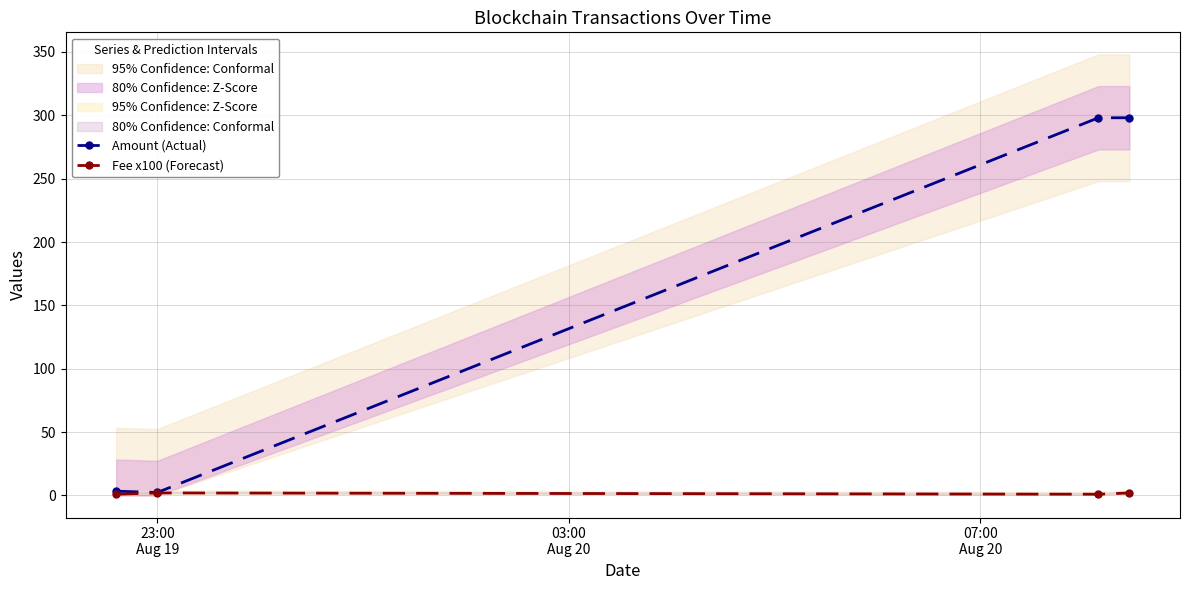

Reading right to left, list all the values displayed in this chart.

Amount (Actual): 298.1	298.1	2.4	3.4
Fee x100 (Forecast): 2.0	1.0	2.0	1.0